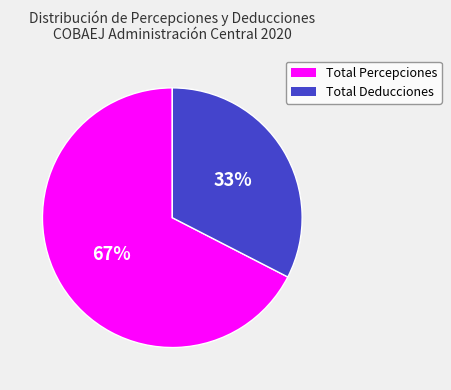

Which category has the biggest portion of the pie?

Total Percepciones